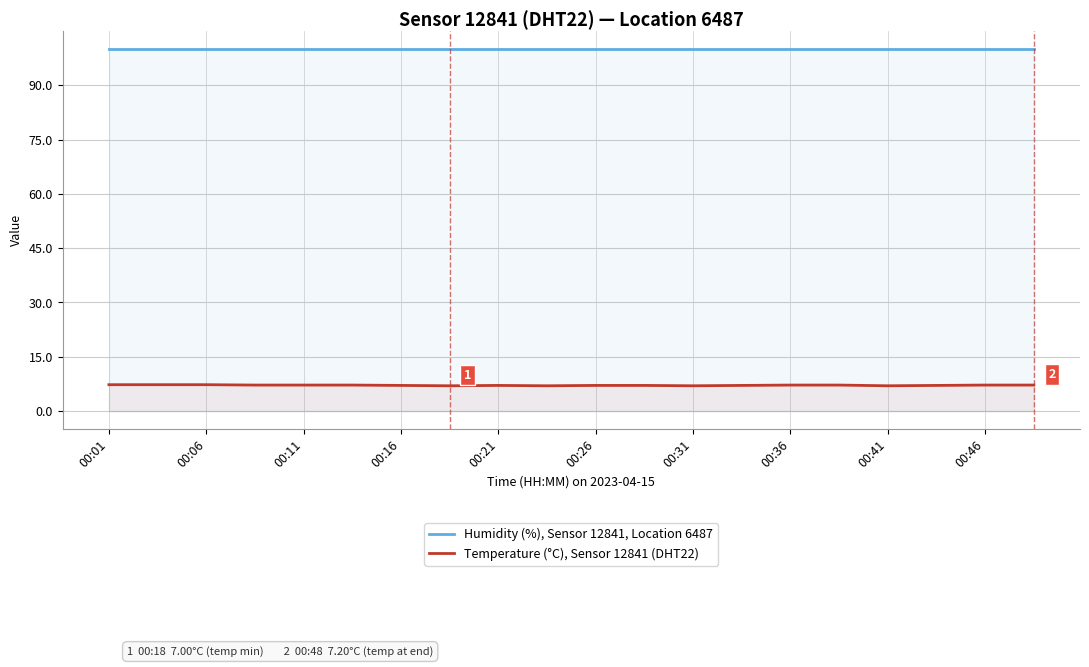

What are all the series names shown in the legend?

Humidity (%), Sensor 12841, Location 6487, Temperature (°C), Sensor 12841 (DHT22)